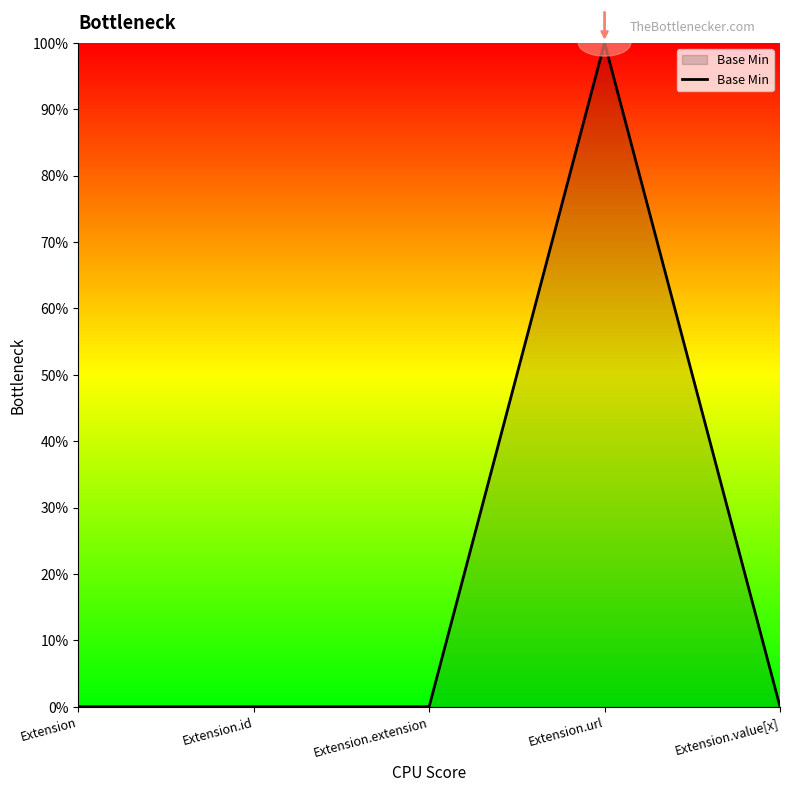

Rank the categories by value from lowest to highest.

Extension, Extension.id, Extension.extension, Extension.value[x], Extension.url